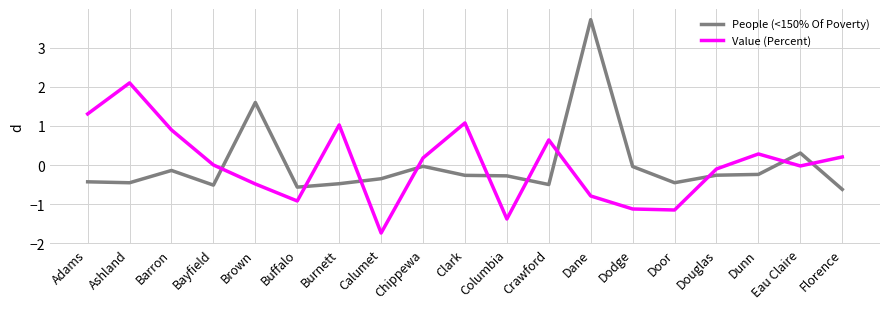

What position from the left is Barron?

3